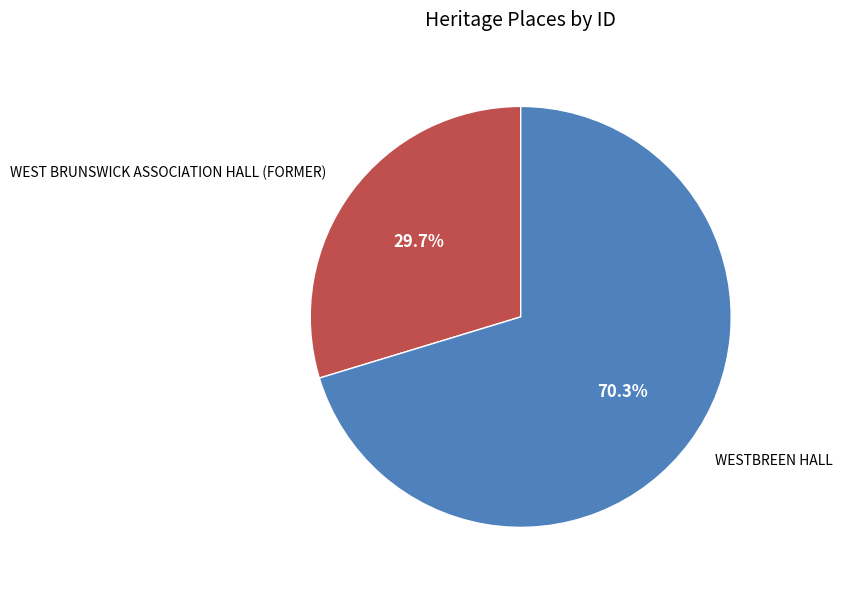

Which category has the smallest portion of the pie?

WEST BRUNSWICK ASSOCIATION HALL (FORMER)